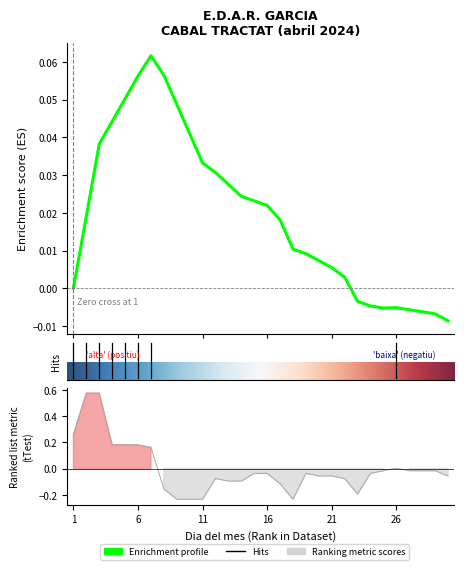

At which category does the data reach its first local valley?

18